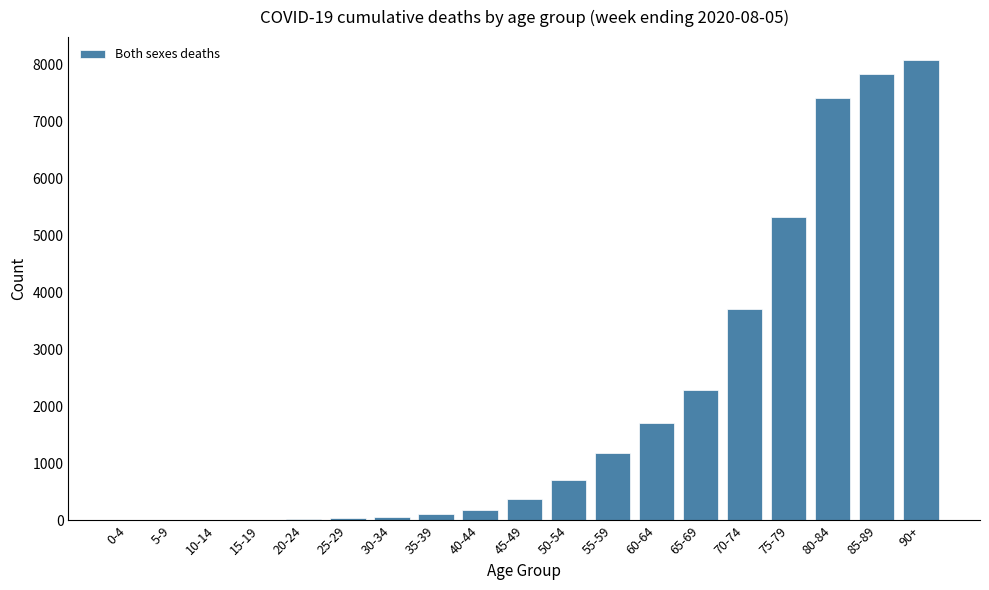

What is the maximum value shown in the chart?

8076